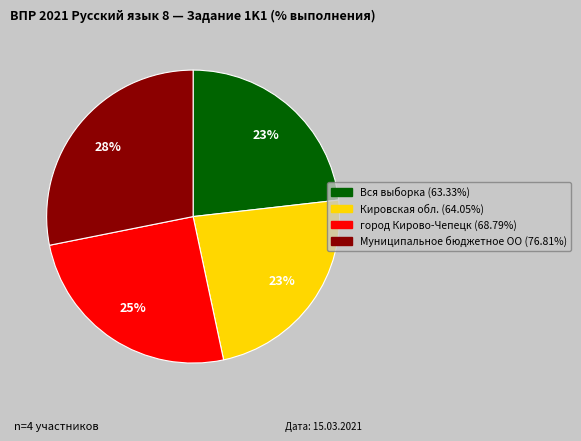

Approximately how many times larger is the value at Вся выборка compared to Муниципальное бюджетное ОО?

0.8